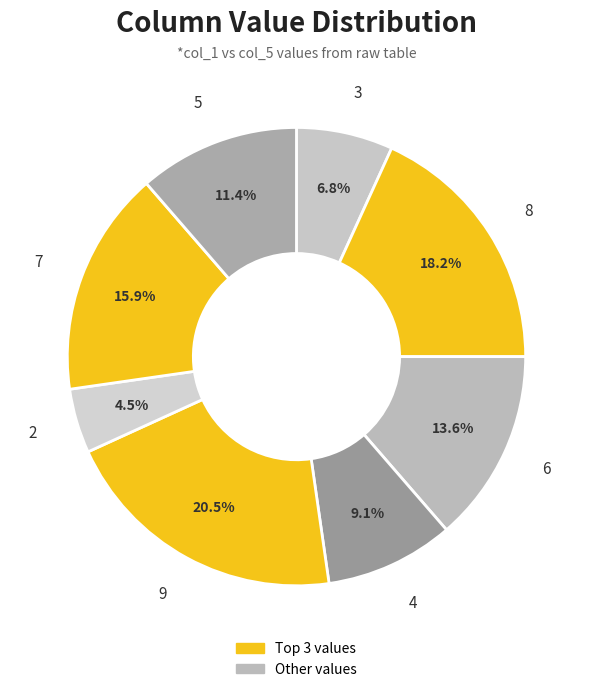

How many slices are in this pie chart?

8